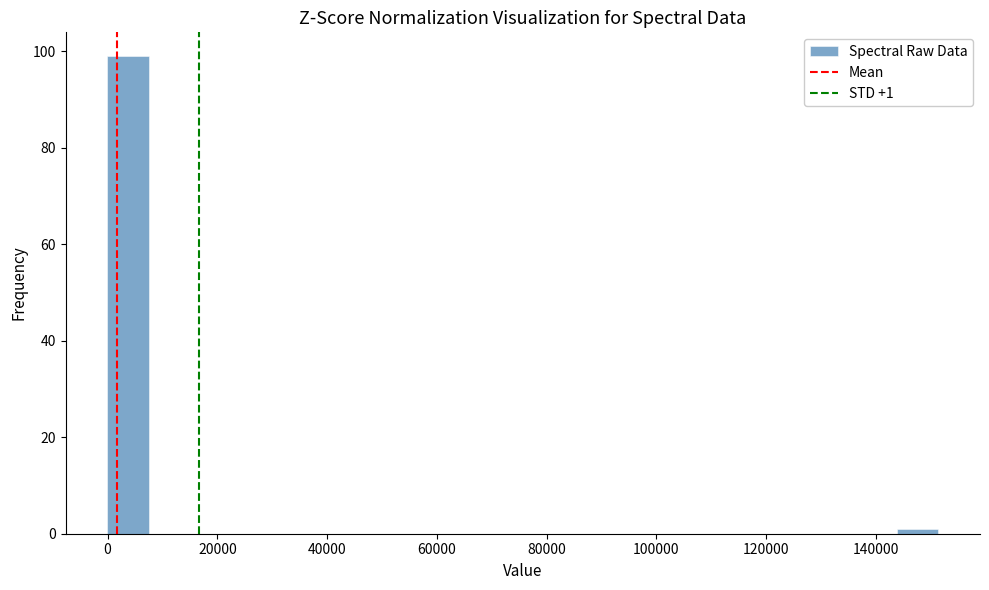

Around what value on the x-axis is the tallest bar? Give the approximate position of its centre, as read against the axis.

4000